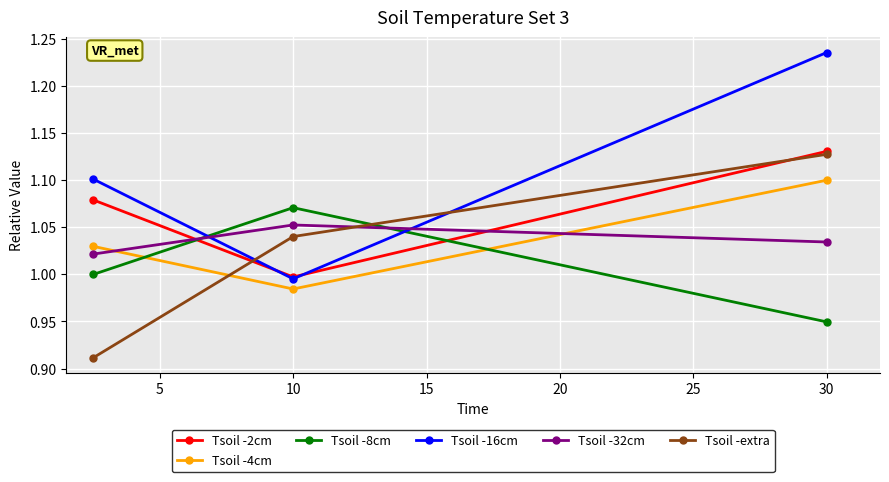

Which series has the largest total across all categories?

Tsoil -16cm